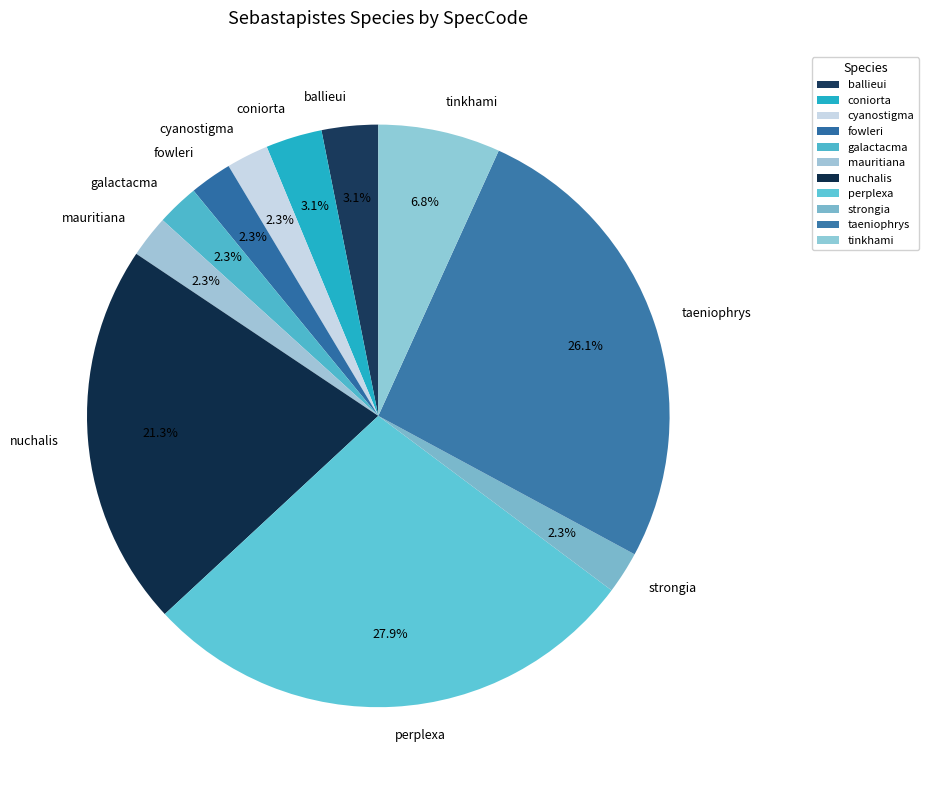

How many slices are in this pie chart?

11